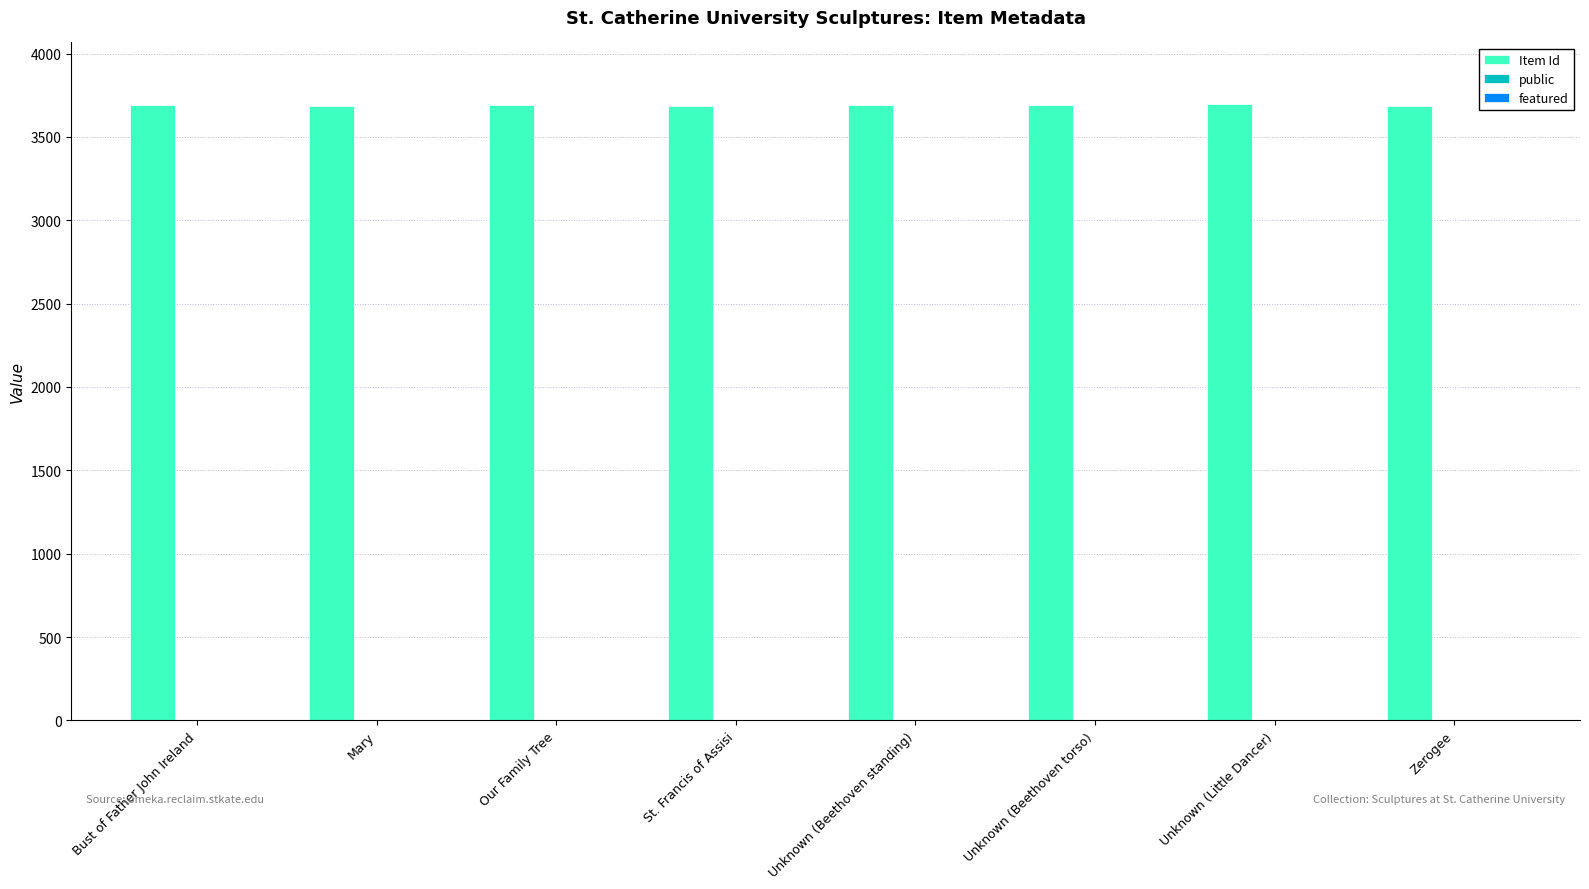

Which series has the largest total across all categories?

Item Id